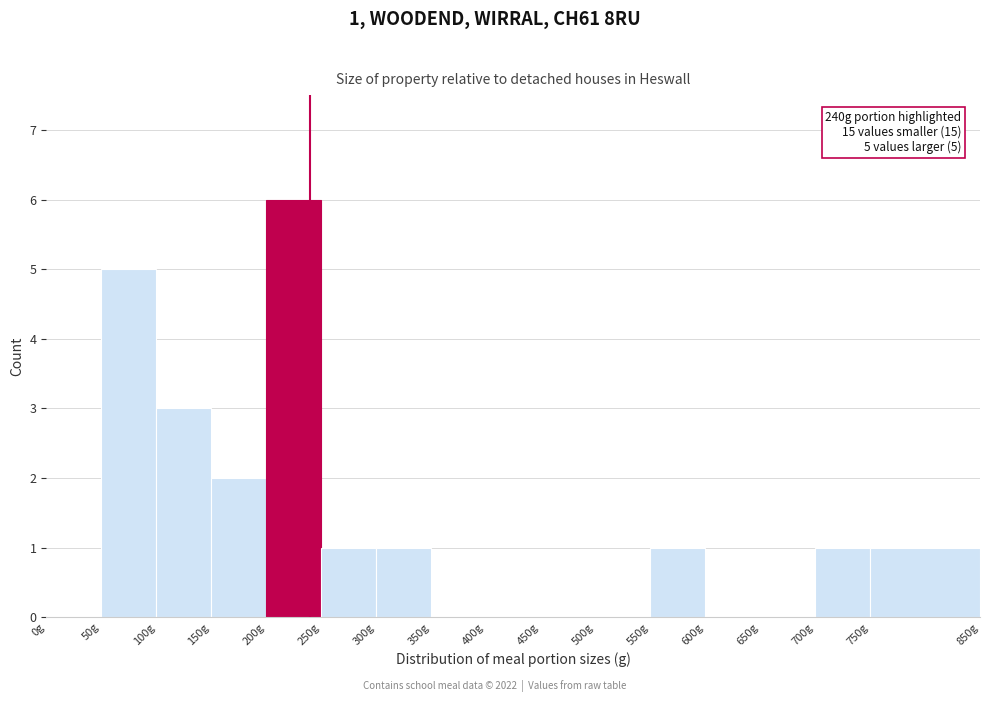

Which range on the x-axis has the tallest bar?

200 to 250